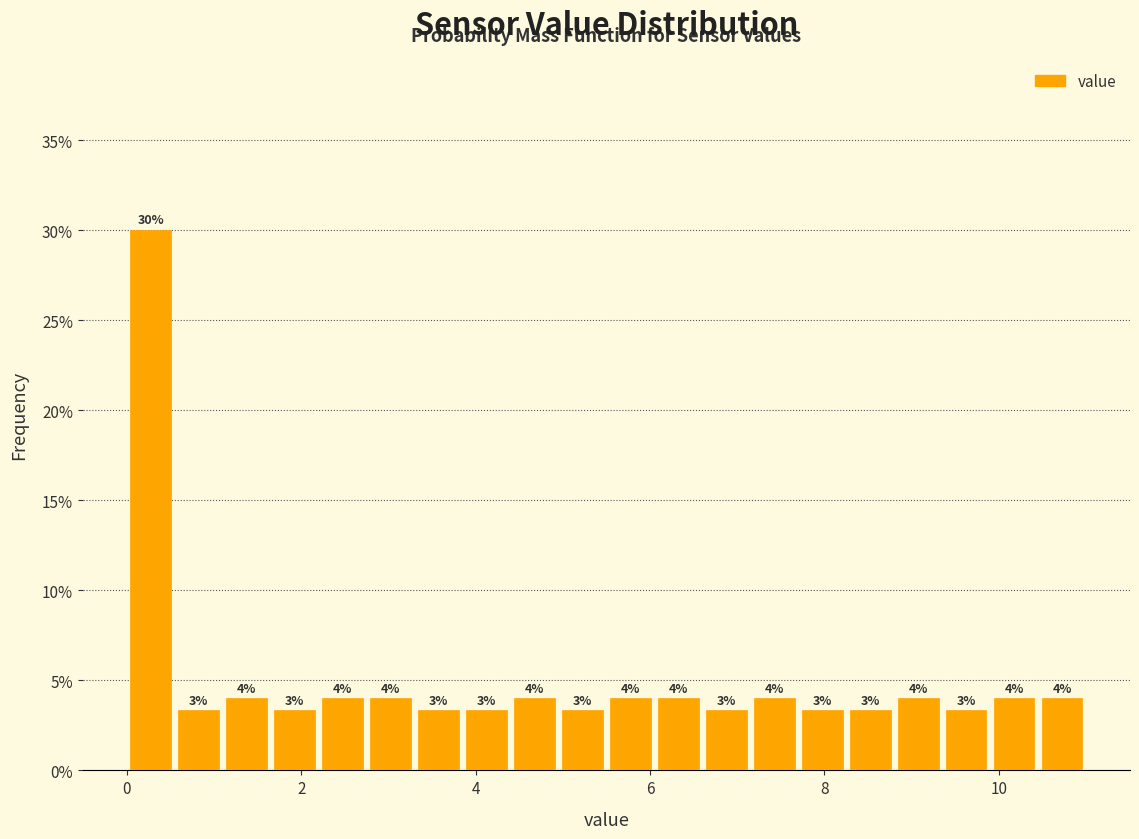

Around what value on the x-axis is the tallest bar? Give the approximate position of its centre, as read against the axis.

0.2